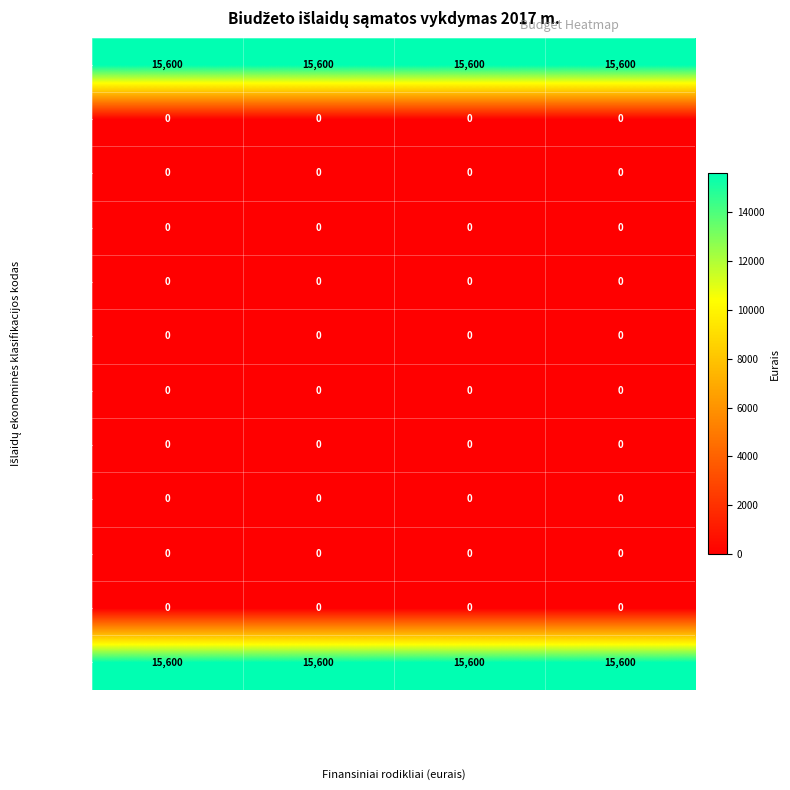

True or false: 2.1.2.1.1 has a value of 0 at Panaudoti asignavimai (metams).

True